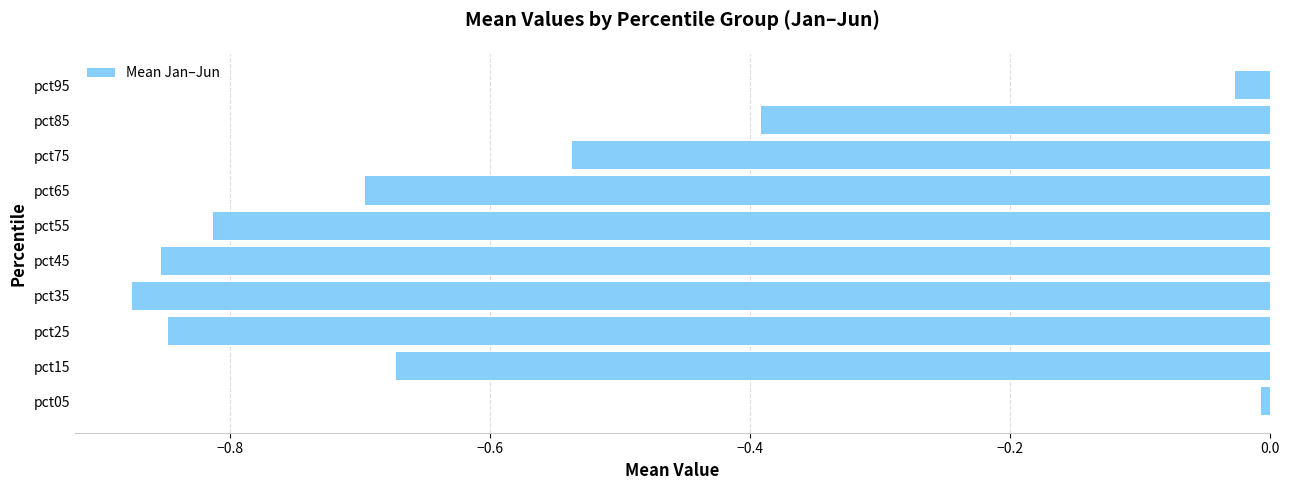

True or false: the data shows -0.2 at pct85.

False